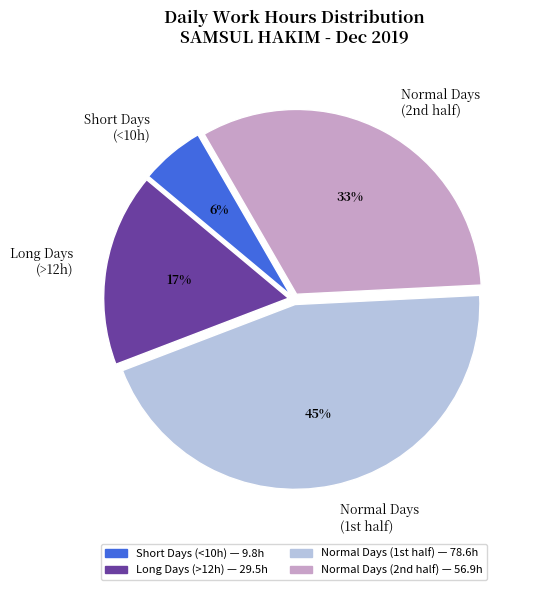

What is the smallest slice in the pie chart?

Short Days (<10h)